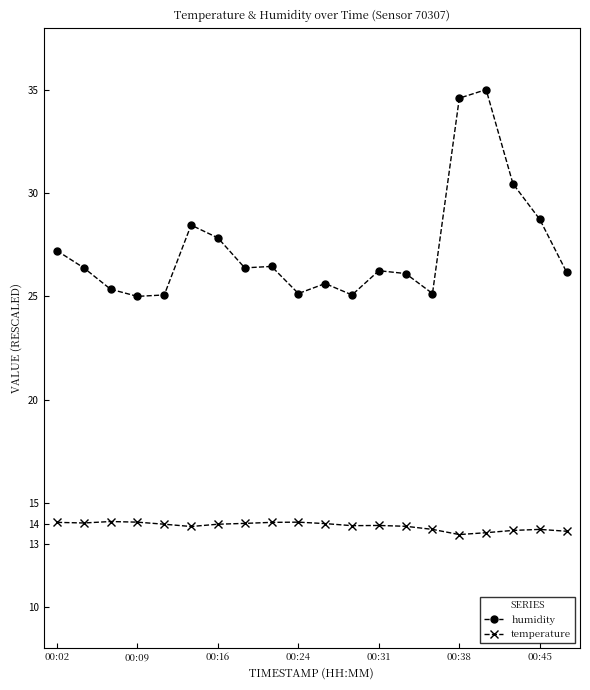

True or false: humidity and temperature intersect in this chart.

False